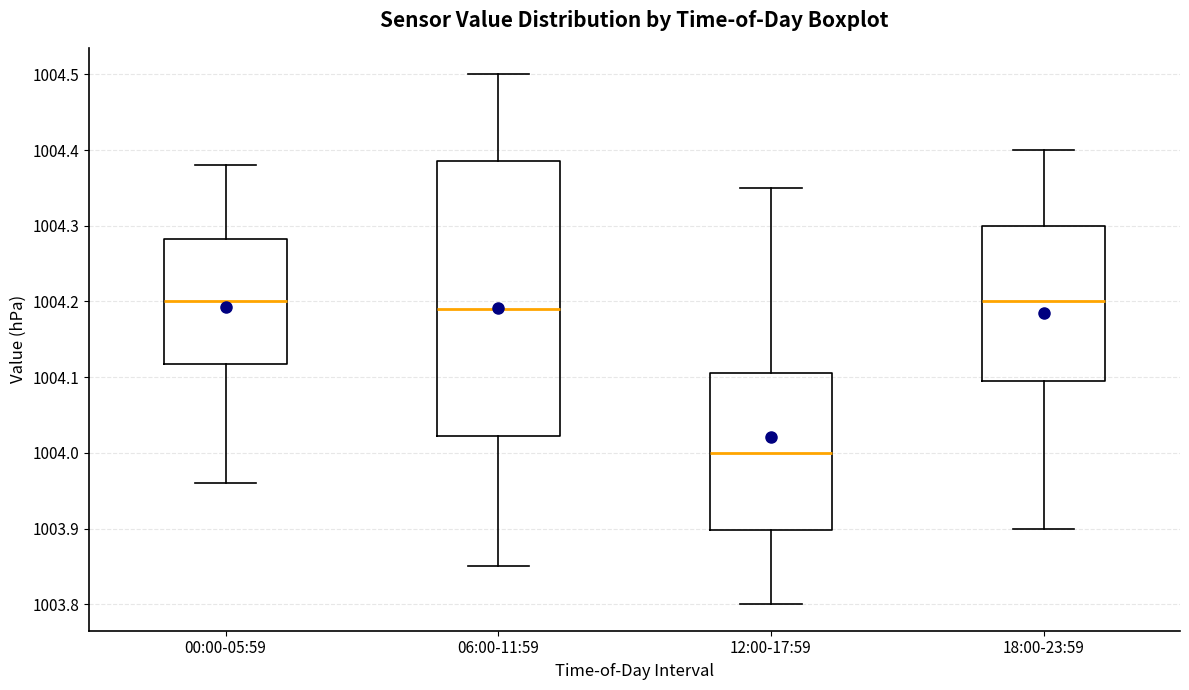

Reading left to right, transcribe this box plot: for each box, give where its median line is, the range the box spans, and where its two whiskers end, as read against the y-axis. The values are not printed on the chart, so give them approximately, as read against the axis.

00:00-05:59: median 1004.20, box 1004.12 to 1004.28, whiskers 1003.96 to 1004.38
06:00-11:59: median 1004.19, box 1004.02 to 1004.39, whiskers 1003.85 to 1004.50
12:00-17:59: median 1004.00, box 1003.90 to 1004.11, whiskers 1003.80 to 1004.35
18:00-23:59: median 1004.20, box 1004.10 to 1004.30, whiskers 1003.90 to 1004.40